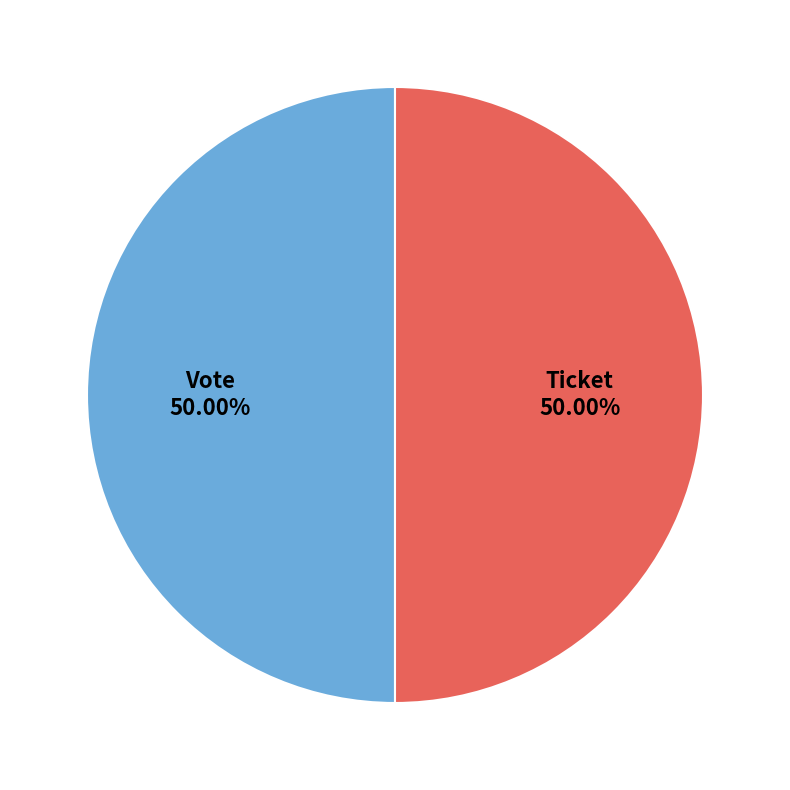

Do Vote and Ticket together represent more than half of the pie?

Yes